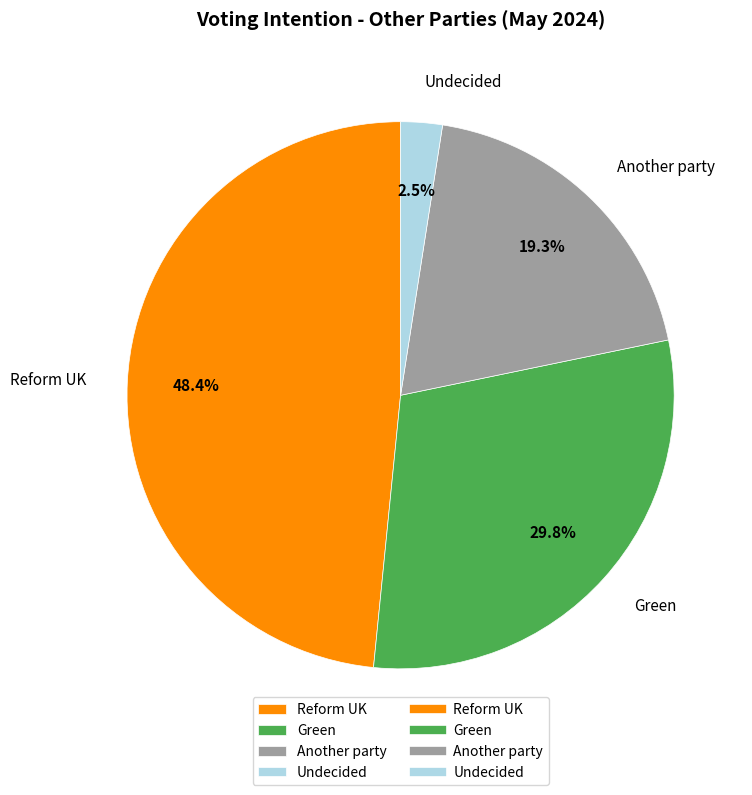

What percentage is NOT represented by Another party?

80.7%